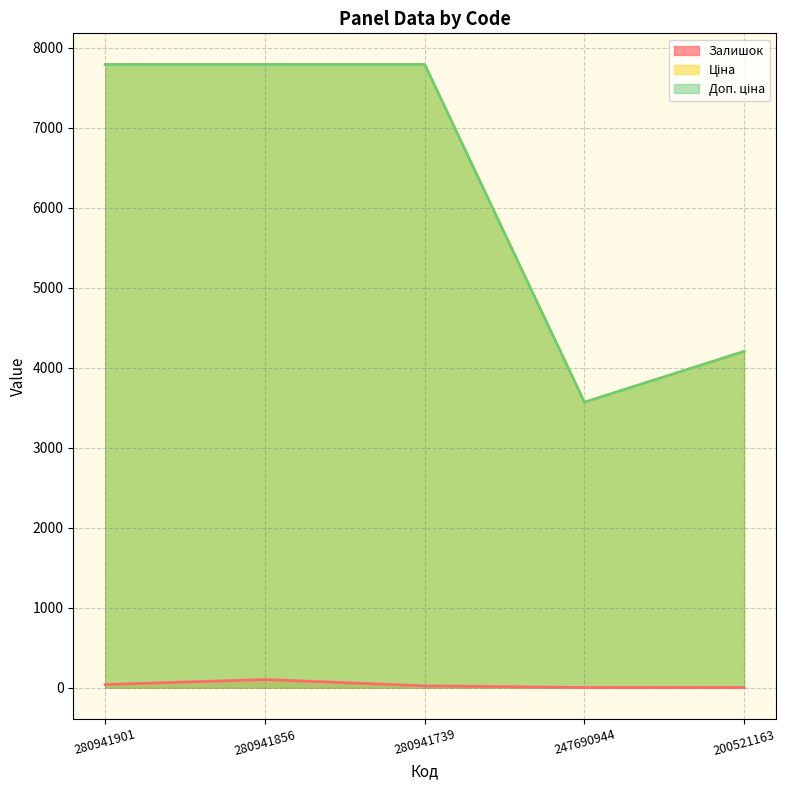

What is the minimum value shown in the chart?

2.0